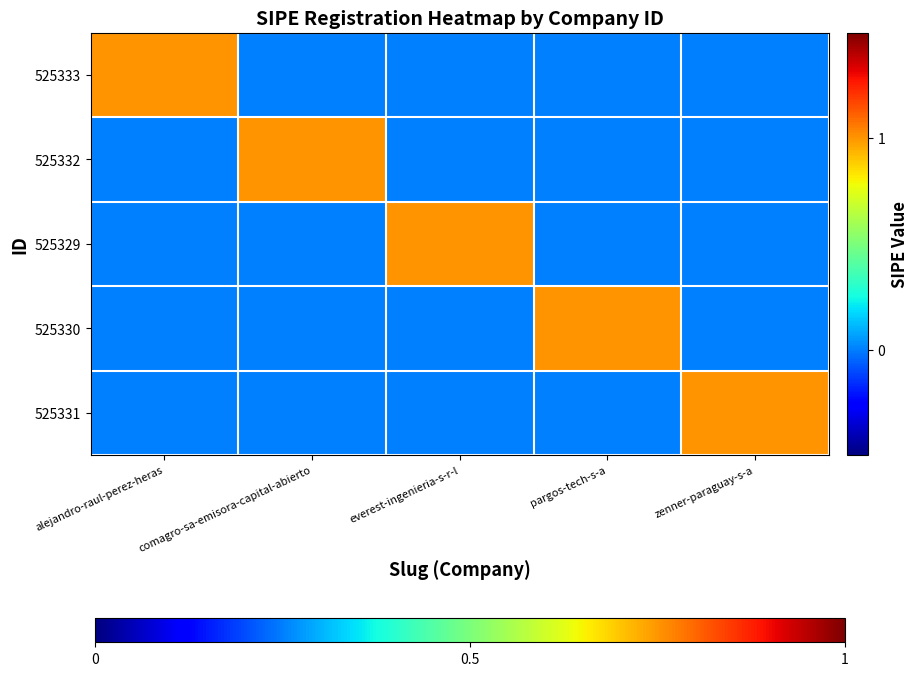

Count the number of categories in the chart.

5